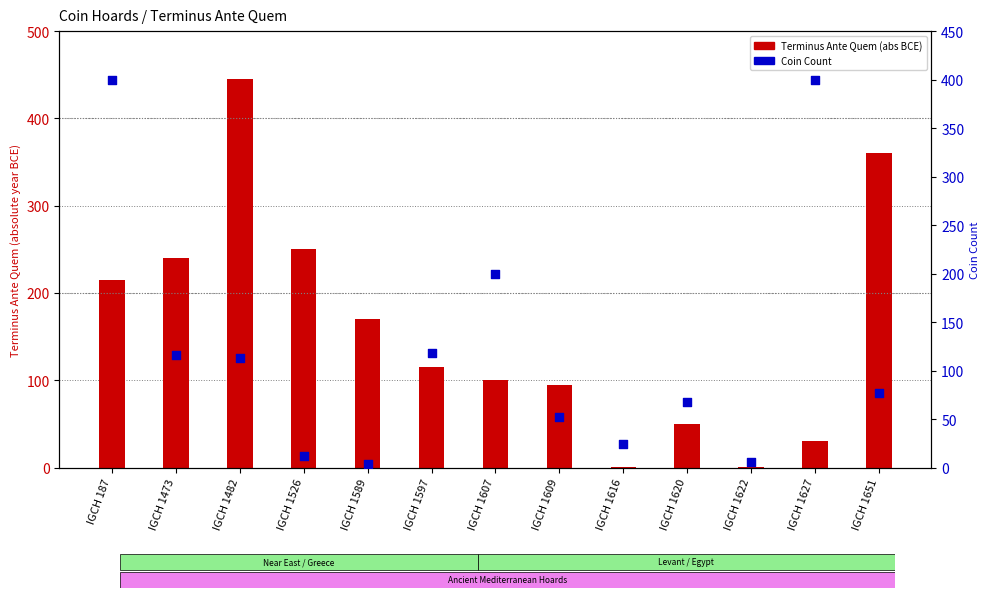

Which series contains the lowest Y value?

Terminus Ante Quem (abs)